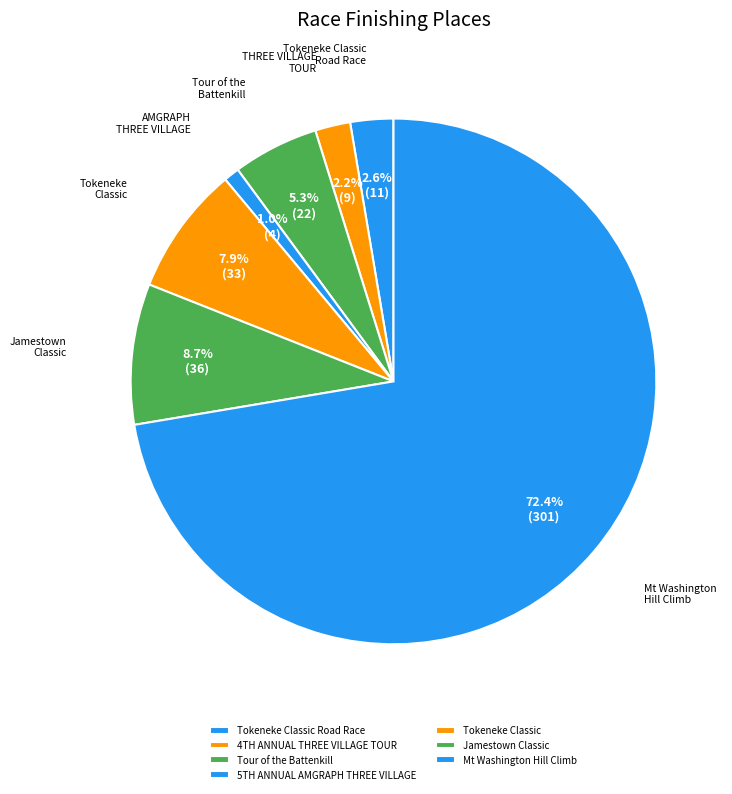

How many slices are in this pie chart?

7